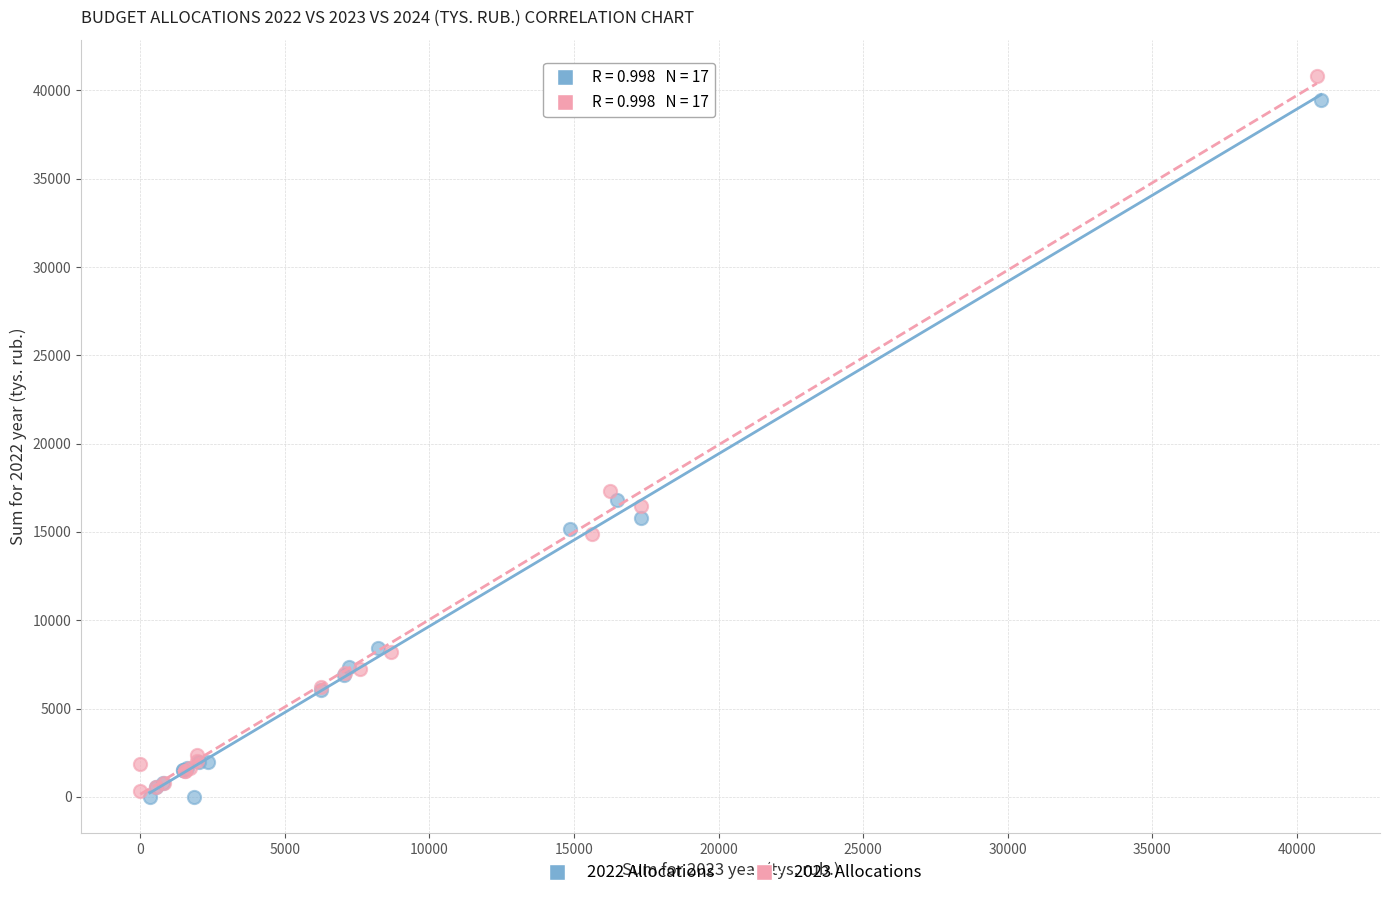

Which series has the largest Y range (max minus min)?

2023 Allocations